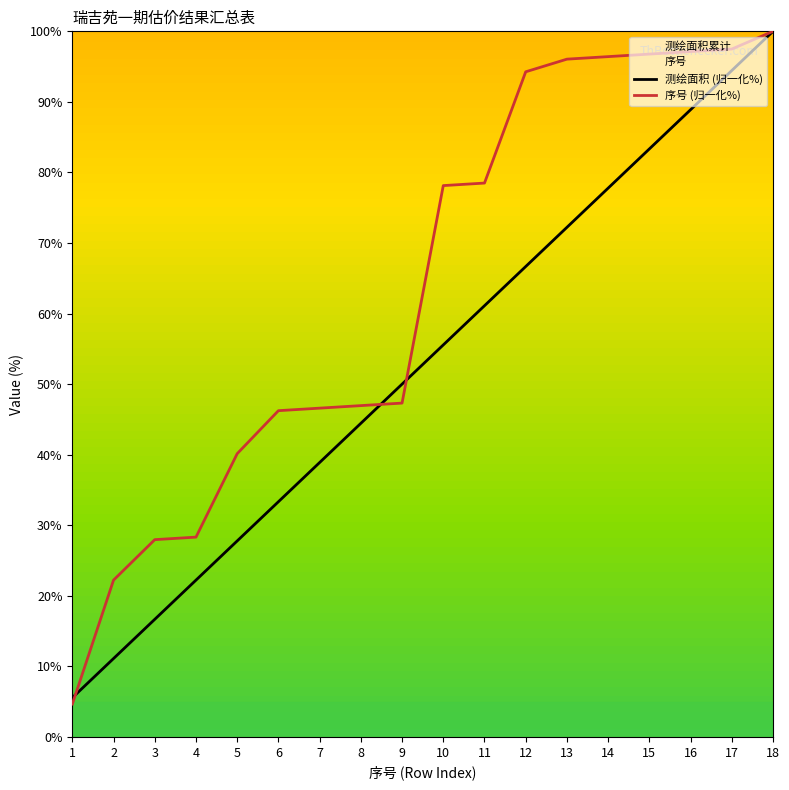

What is the sum of the 车位数量 values at 2 and 3?

27.8